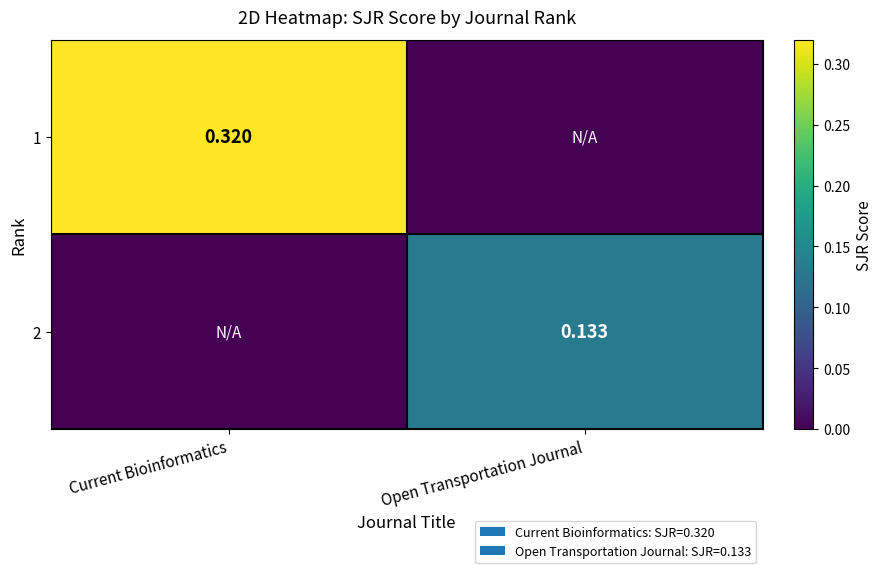

What is the sum of all 1 values?

0.3